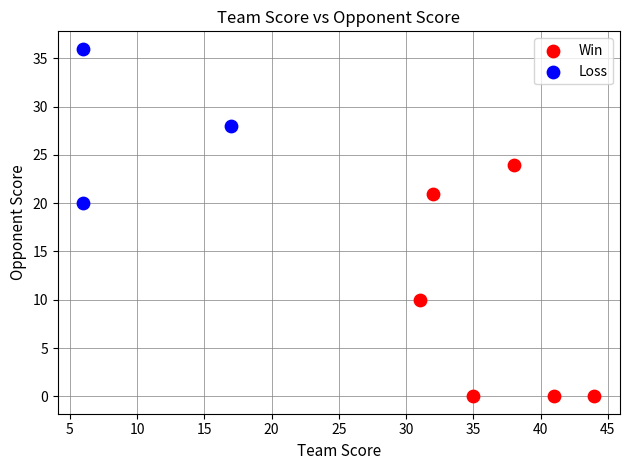

Which series has the largest Y range (max minus min)?

Win